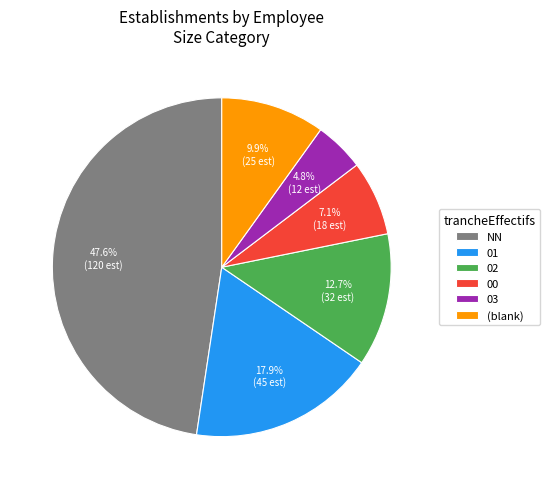

True or false: NN accounts for 48% of the total.

True